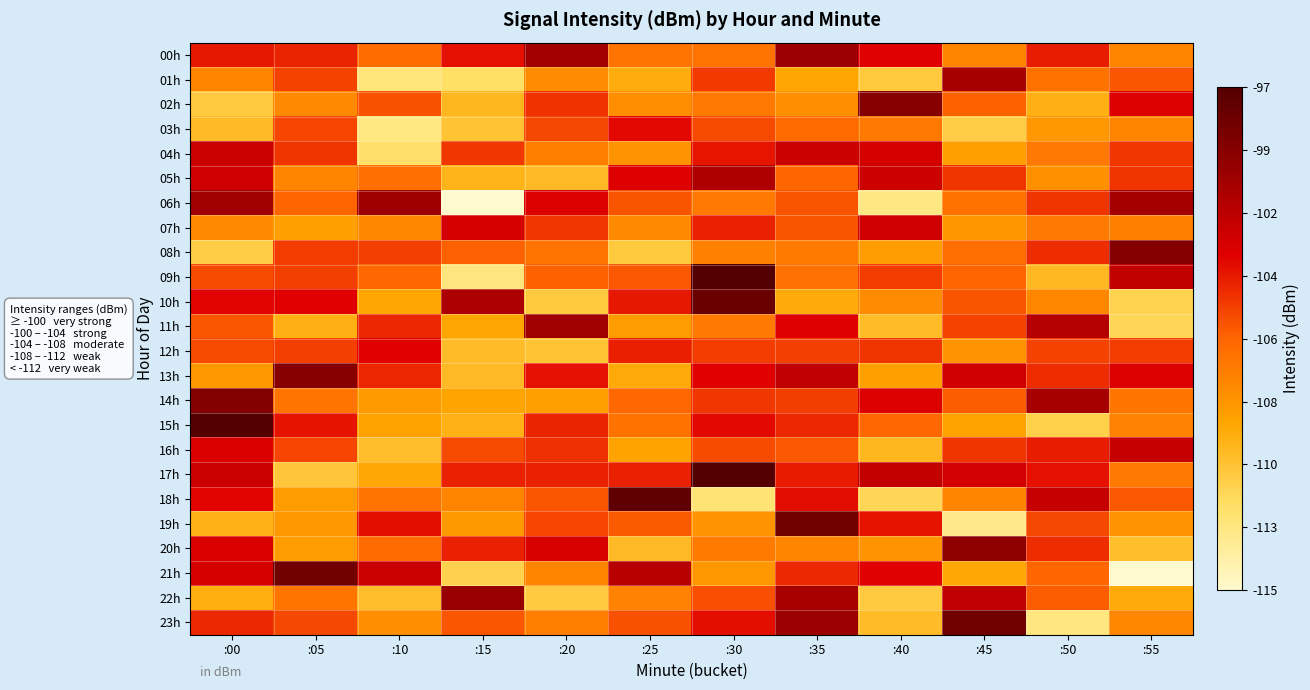

Reading right to left, what are all the values shown in this chart?

00h: :55=-107.5	:50=-103.9	:45=-107.5	:40=-103.1	:35=-100.2	:30=-106.6	:25=-106.6	:20=-100.4	:15=-103.5	:10=-106.3	:05=-104.0	:00=-103.7
01h: :55=-105.6	:50=-106.6	:45=-100.6	:40=-110.8	:35=-109.0	:30=-104.7	:25=-109.4	:20=-107.8	:15=-111.9	:10=-112.6	:05=-105.0	:00=-107.5
02h: :55=-102.9	:50=-109.6	:45=-105.9	:40=-99.2	:35=-107.9	:30=-106.8	:25=-107.9	:20=-104.5	:15=-109.9	:10=-105.4	:05=-107.7	:00=-110.9
03h: :55=-107.4	:50=-108.4	:45=-111.1	:40=-106.9	:35=-106.2	:30=-105.2	:25=-103.2	:20=-105.1	:15=-110.5	:10=-112.8	:05=-105.1	:00=-110.1
04h: :55=-104.6	:50=-106.9	:45=-108.8	:40=-102.5	:35=-102.2	:30=-103.6	:25=-108.2	:20=-107.2	:15=-104.7	:10=-112.1	:05=-104.6	:00=-102.1
05h: :55=-104.5	:50=-108.1	:45=-104.5	:40=-102.3	:35=-106.1	:30=-101.0	:25=-102.9	:20=-110.1	:15=-109.7	:10=-106.5	:05=-107.5	:00=-102.3
06h: :55=-100.6	:50=-104.5	:45=-106.6	:40=-112.9	:35=-105.5	:30=-106.9	:25=-105.5	:20=-102.9	:15=-115.0	:10=-100.3	:05=-105.9	:00=-100.4
07h: :55=-107.2	:50=-107.0	:45=-108.3	:40=-102.4	:35=-105.5	:30=-104.0	:25=-107.7	:20=-104.6	:15=-102.6	:10=-107.6	:05=-108.7	:00=-107.7
08h: :55=-99.1	:50=-104.4	:45=-106.4	:40=-108.7	:35=-107.0	:30=-107.3	:25=-110.8	:20=-106.6	:15=-105.8	:10=-104.9	:05=-104.8	:00=-111.0
09h: :55=-101.8	:50=-110.0	:45=-105.9	:40=-104.7	:35=-106.5	:30=-97.1	:25=-105.6	:20=-105.9	:15=-112.6	:10=-106.1	:05=-104.9	:00=-105.2
10h: :55=-111.3	:50=-107.6	:45=-105.5	:40=-107.8	:35=-109.3	:30=-98.0	:25=-103.7	:20=-110.8	:15=-100.8	:10=-109.0	:05=-103.0	:00=-103.1
11h: :55=-111.5	:50=-101.2	:45=-105.0	:40=-110.2	:35=-102.9	:30=-107.0	:25=-108.6	:20=-100.3	:15=-109.1	:10=-104.1	:05=-109.6	:00=-105.6
12h: :55=-104.8	:50=-105.0	:45=-108.2	:40=-104.6	:35=-104.9	:30=-104.8	:25=-104.0	:20=-110.5	:15=-110.2	:10=-103.0	:05=-104.9	:00=-105.2
13h: :55=-102.9	:50=-104.3	:45=-102.4	:40=-108.7	:35=-101.7	:30=-103.0	:25=-109.3	:20=-103.5	:15=-110.0	:10=-104.1	:05=-99.2	:00=-108.3
14h: :55=-106.8	:50=-100.7	:45=-105.8	:40=-102.9	:35=-104.8	:30=-104.6	:25=-106.1	:20=-108.7	:15=-109.0	:10=-108.5	:05=-106.7	:00=-99.1
15h: :55=-107.4	:50=-111.2	:45=-108.8	:40=-106.1	:35=-104.1	:30=-103.3	:25=-106.6	:20=-104.1	:15=-109.6	:10=-108.9	:05=-103.6	:00=-97.0
16h: :55=-102.0	:50=-103.8	:45=-104.5	:40=-109.9	:35=-105.6	:30=-105.3	:25=-109.0	:20=-104.4	:15=-105.2	:10=-110.2	:05=-105.1	:00=-102.8
17h: :55=-106.9	:50=-103.5	:45=-102.4	:40=-101.8	:35=-103.8	:30=-97.0	:25=-104.0	:20=-104.0	:15=-104.0	:10=-109.1	:05=-110.7	:00=-102.1
18h: :55=-105.6	:50=-101.9	:45=-107.5	:40=-111.5	:35=-103.4	:30=-112.4	:25=-97.6	:20=-105.5	:15=-107.5	:10=-106.7	:05=-108.6	:00=-103.1
19h: :55=-108.2	:50=-105.2	:45=-113.0	:40=-103.6	:35=-98.2	:30=-108.1	:25=-105.7	:20=-105.0	:15=-108.4	:10=-103.4	:05=-108.4	:00=-109.6
20h: :55=-110.3	:50=-104.4	:45=-99.5	:40=-108.1	:35=-107.5	:30=-107.0	:25=-110.1	:20=-102.7	:15=-104.0	:10=-106.2	:05=-108.6	:00=-102.8
21h: :55=-115.0	:50=-106.0	:45=-109.1	:40=-103.1	:35=-104.2	:30=-108.3	:25=-101.3	:20=-107.5	:15=-111.2	:10=-102.1	:05=-98.3	:00=-102.6
22h: :55=-109.3	:50=-105.8	:45=-101.7	:40=-110.9	:35=-100.7	:30=-105.3	:25=-107.4	:20=-110.9	:15=-100.0	:10=-110.2	:05=-106.7	:00=-109.4
23h: :55=-107.6	:50=-112.7	:45=-98.2	:40=-110.2	:35=-100.2	:30=-103.5	:25=-105.4	:20=-107.2	:15=-105.6	:10=-107.9	:05=-105.1	:00=-104.2